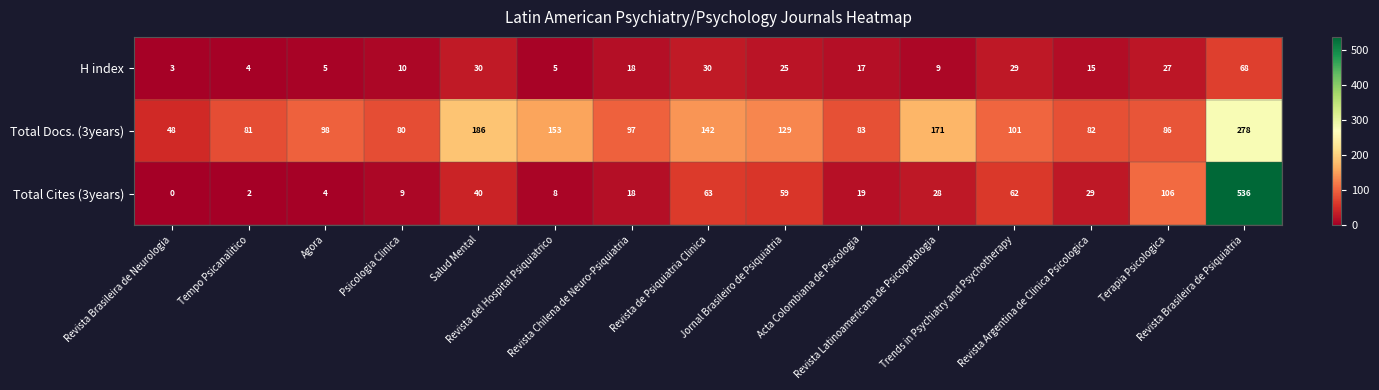

List the series in order of their peak value, highest first.

Total Cites (3years), Total Docs. (3years), H index